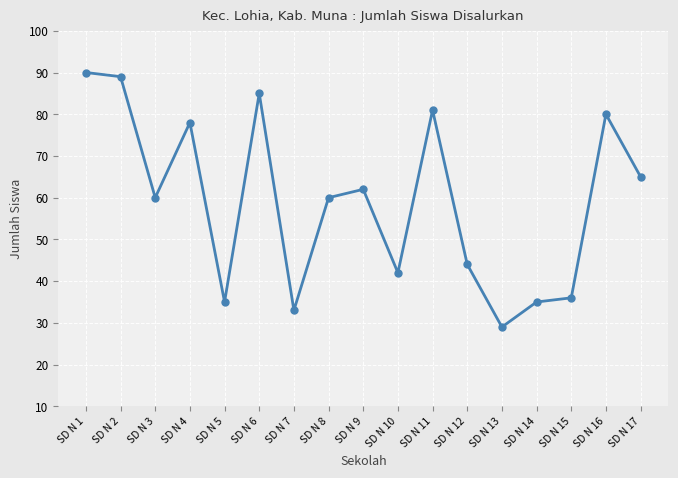

At which label does the data first exceed 60?

SD N 1